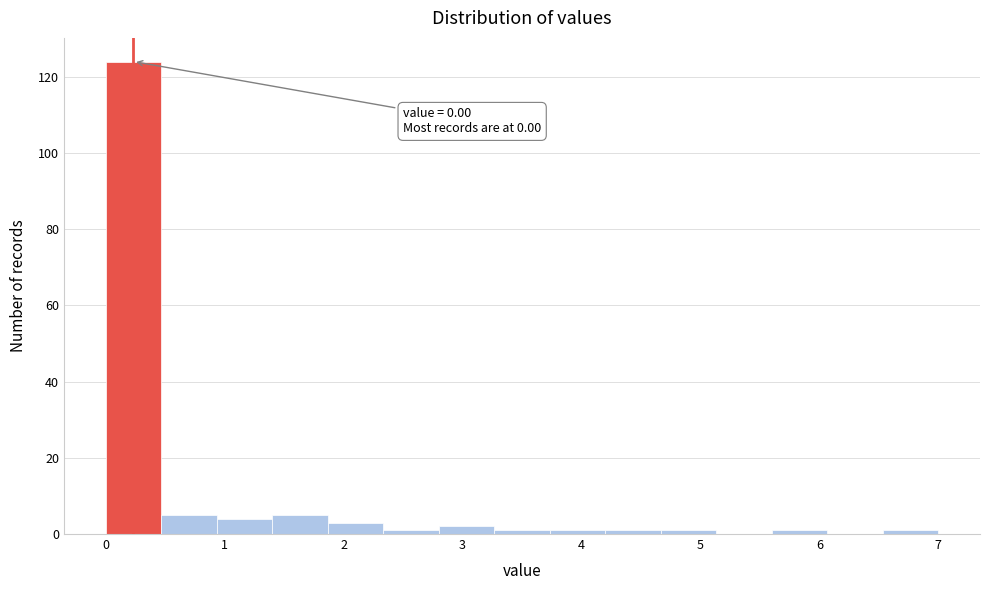

Over which range of the x-axis is the bar tallest?

0.0 to 0.5